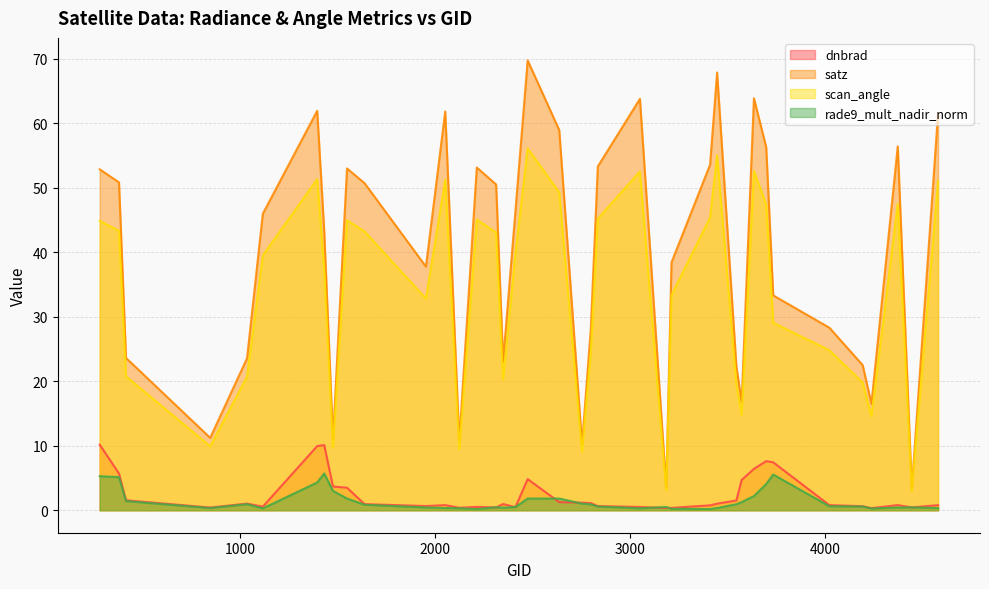

What is the value of the rade9_mult_nadir_norm point at the 21st from the left?

1.0